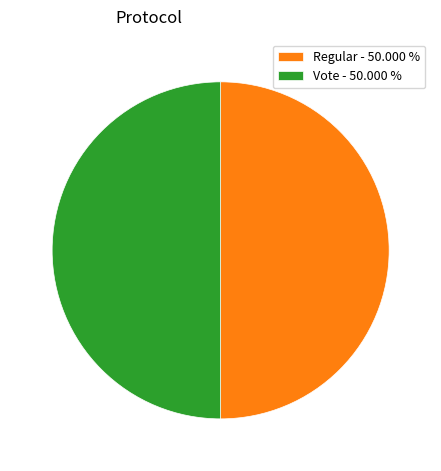

Do Vote - 50.000 % and Regular - 50.000 % together represent more than half of the pie?

Yes